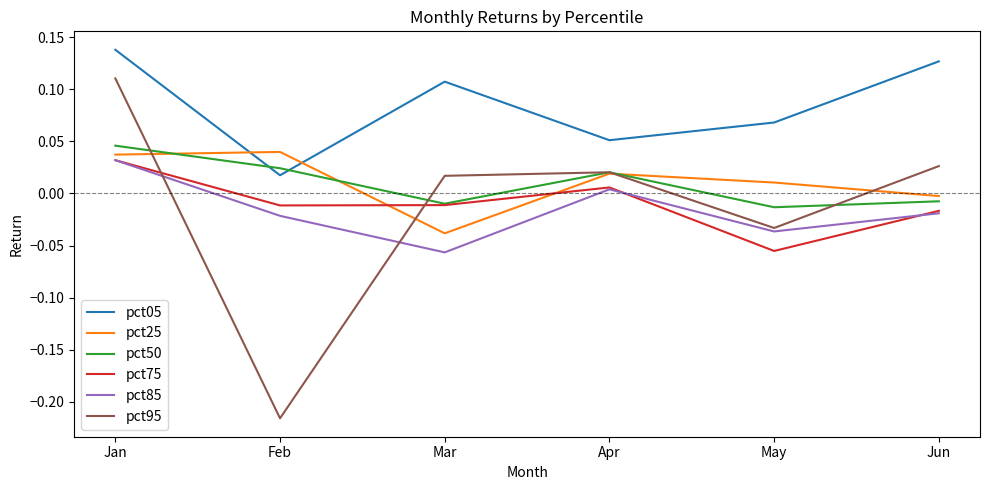

How many lines are shown in the chart?

6